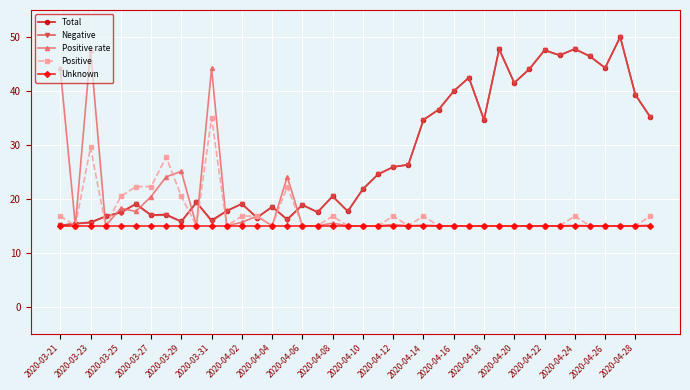

What are all the series names shown in the legend?

Total, Negative, Positive rate, Positive, Unknown